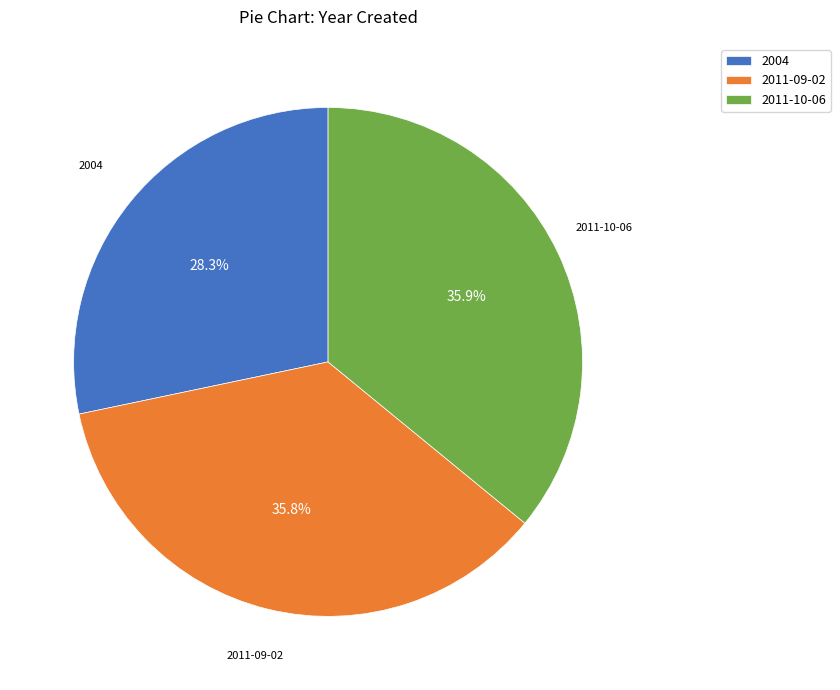

How many segments does this pie chart have?

3